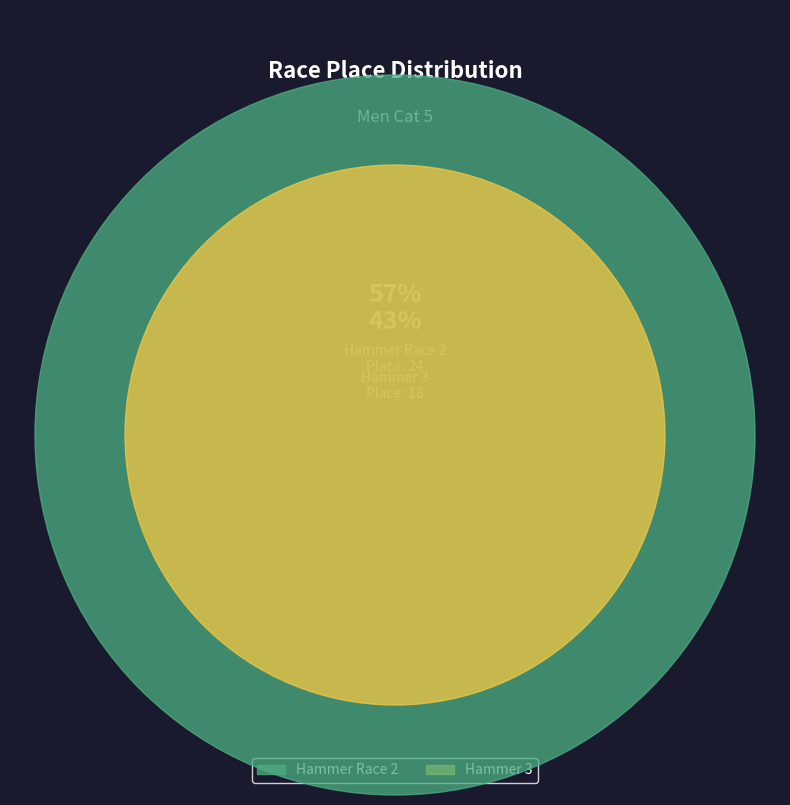

Count the number of slices in the pie.

2